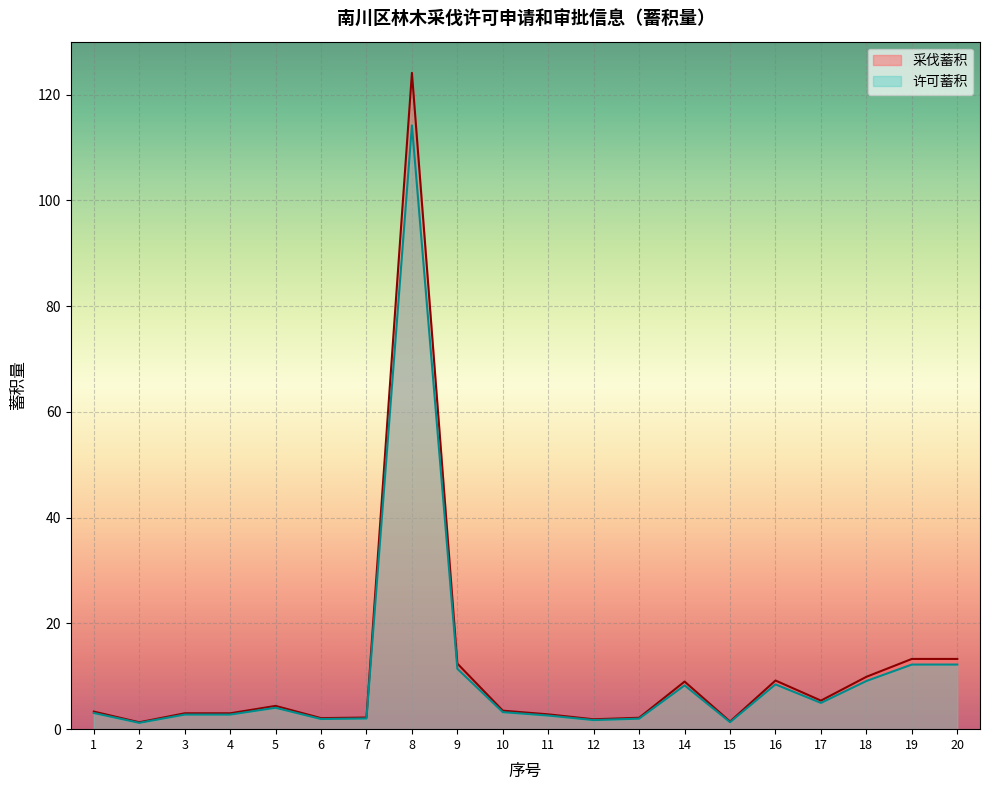

At which category is the sum across all series the highest?

8